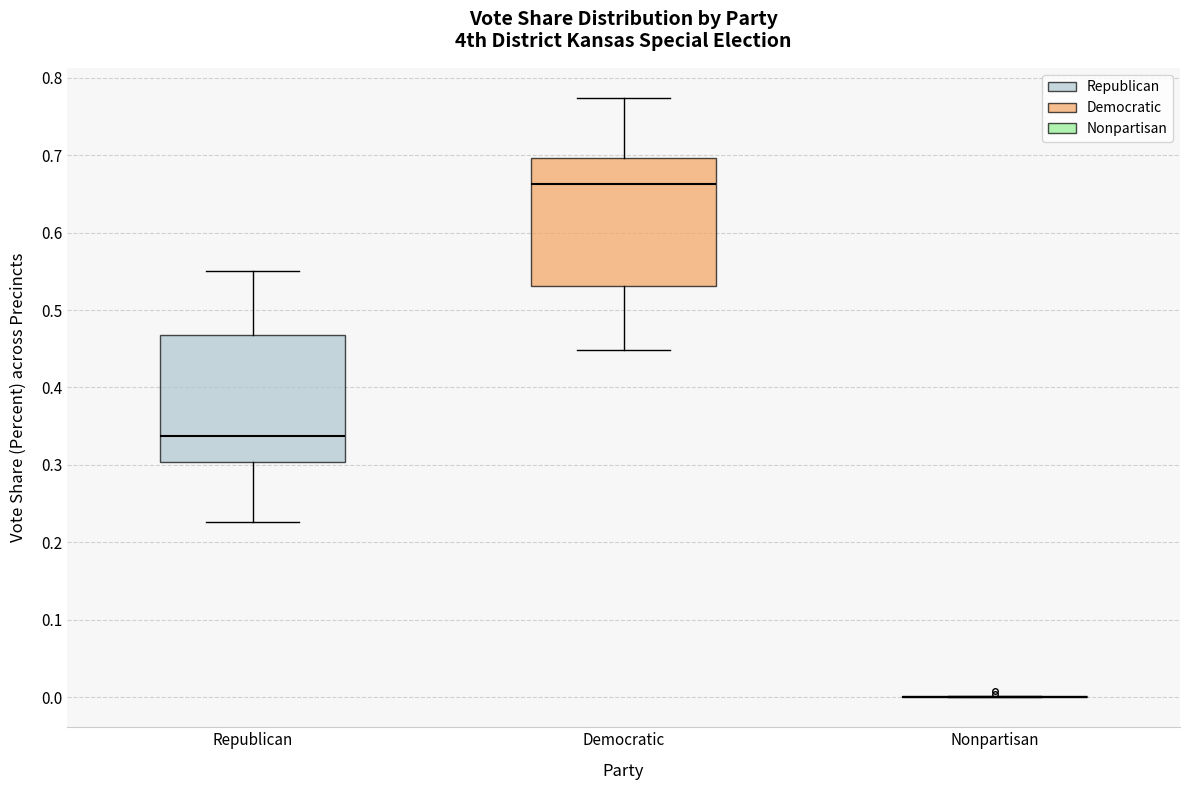

Reading left to right, transcribe this box plot: for each box, give where its median line is, the range the box spans, and where its two whiskers end, as read against the y-axis. The values are not printed on the chart, so give them approximately, as read against the axis.

Republican: median 0.34, box 0.30 to 0.47, whiskers 0.23 to 0.55
Democratic: median 0.66, box 0.53 to 0.70, whiskers 0.45 to 0.77
Nonpartisan: box collapsed to a line at 0.00, whiskers 0.00 to 0.00